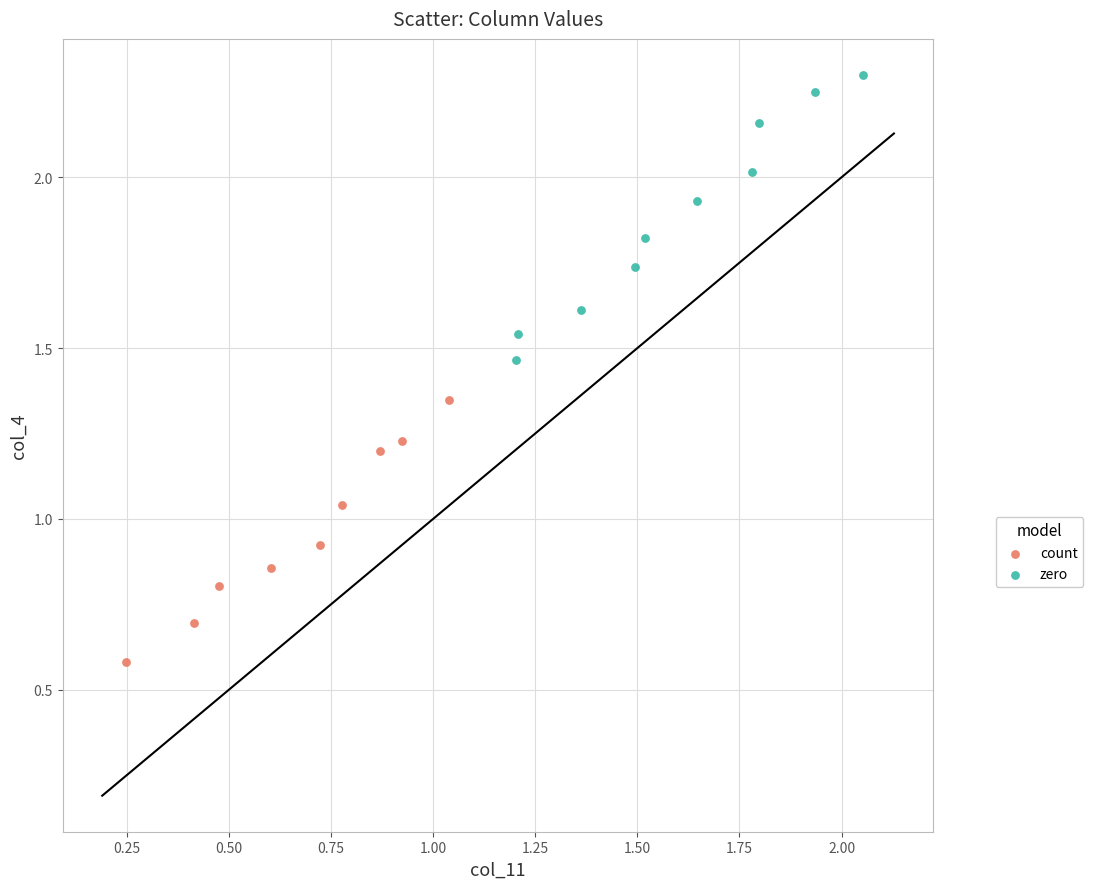

Which series has the largest Y range (max minus min)?

zero